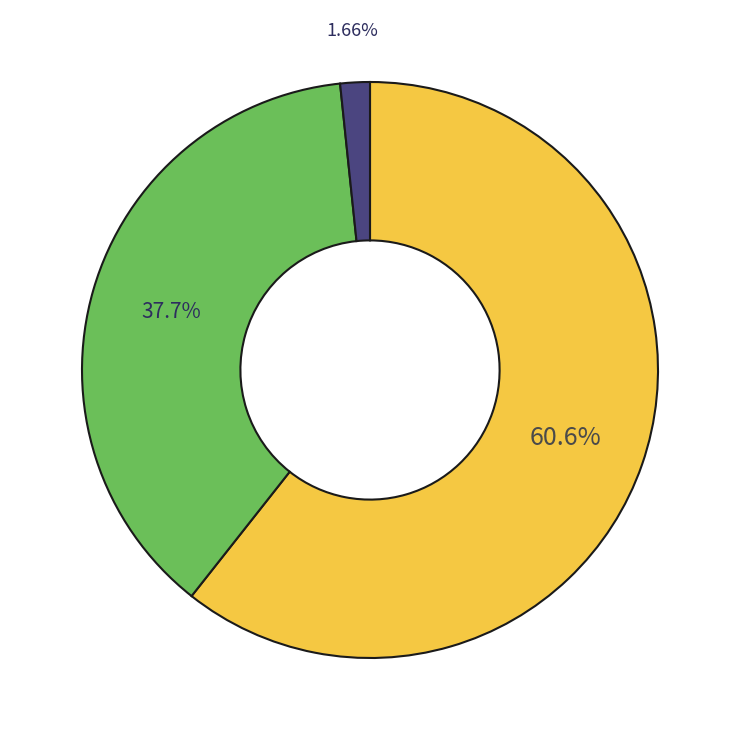

Is there any slice that represents more than half of the pie?

Yes